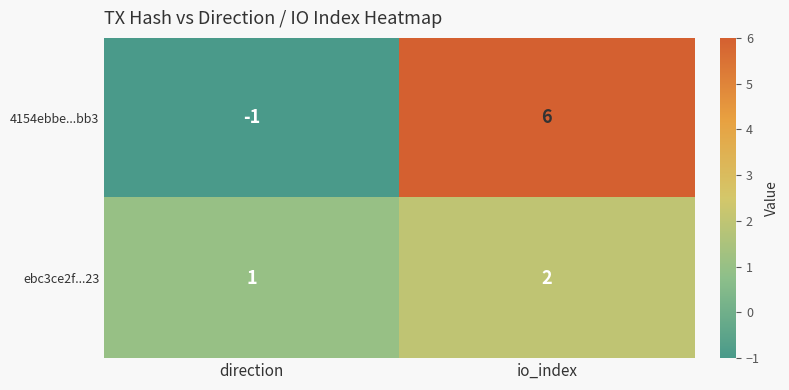

List the series in order of their overall mean, lowest first.

ebc3ce2f...23, 4154ebbe...bb3